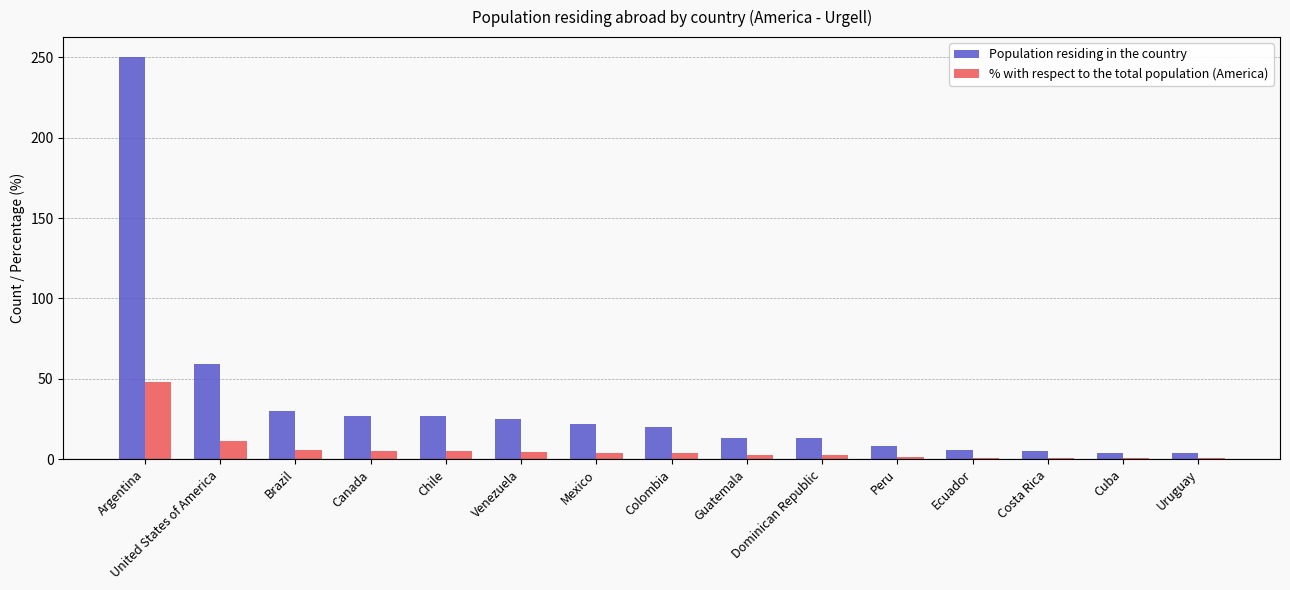

What is the approximate value of % with respect to the total population (America) at Brazil?

5.8